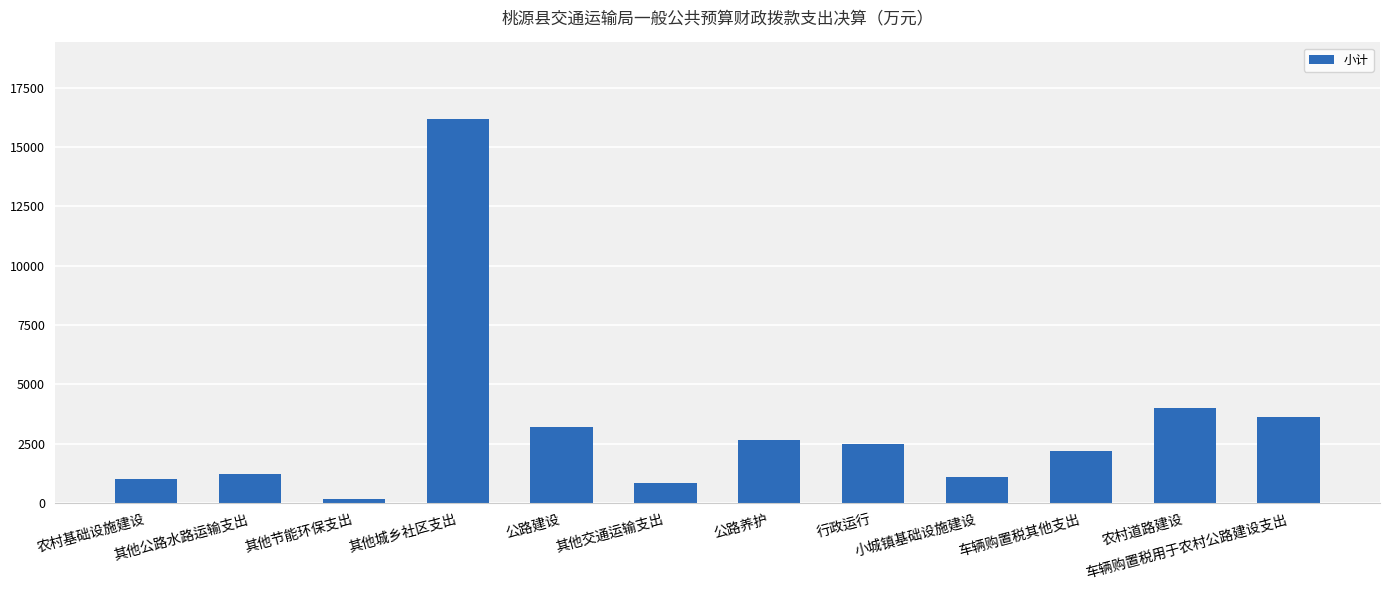

Which has a higher value, 小城镇基础设施建设 or 车辆购置税其他支出?

车辆购置税其他支出